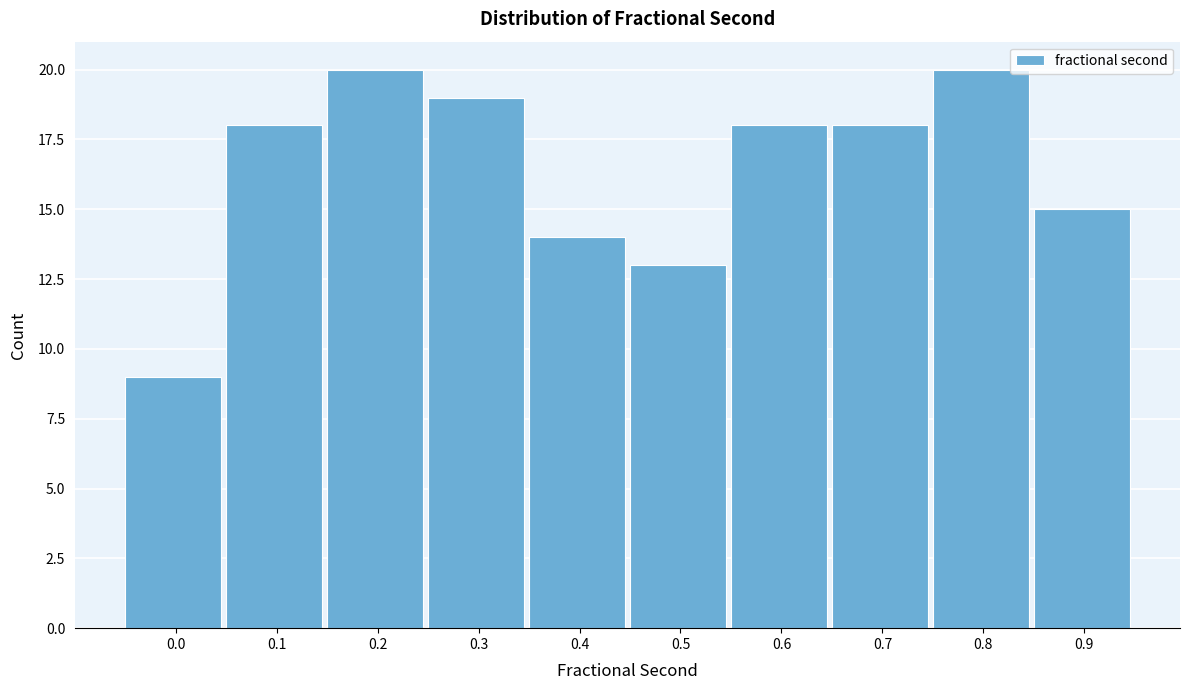

Reading right to left, list all the values displayed in this chart.

15	20	18	18	13	14	19	20	18	9